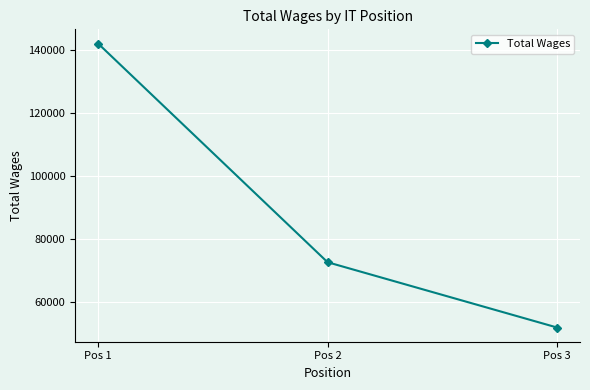

Which label corresponds to the largest value in the chart?

Pos 1